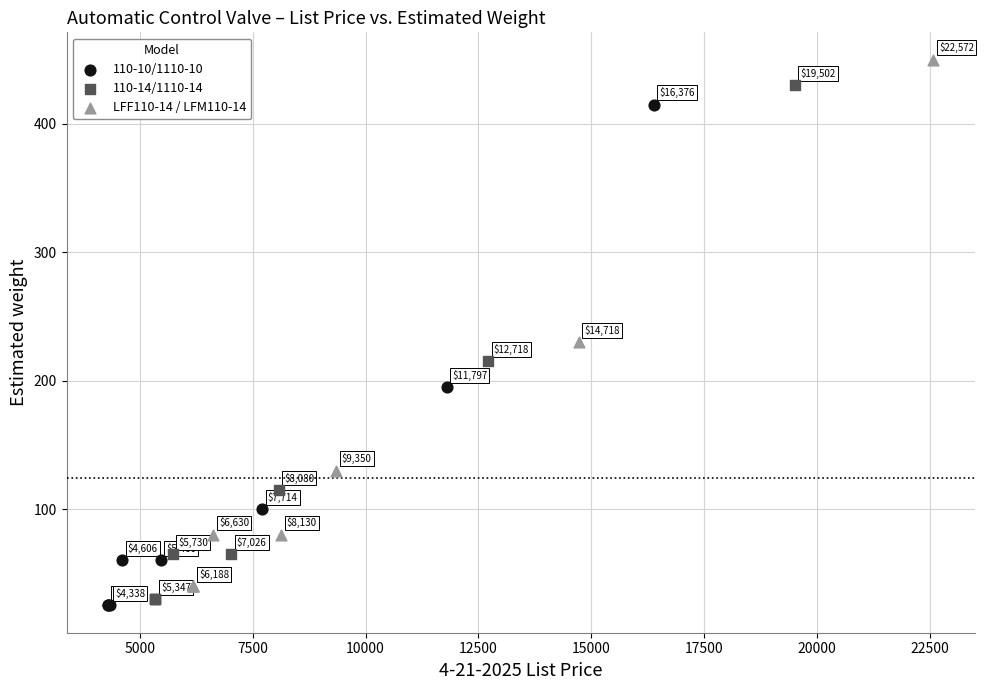

Which series reaches the maximum Y coordinate?

LFF110-14 / LFM110-14